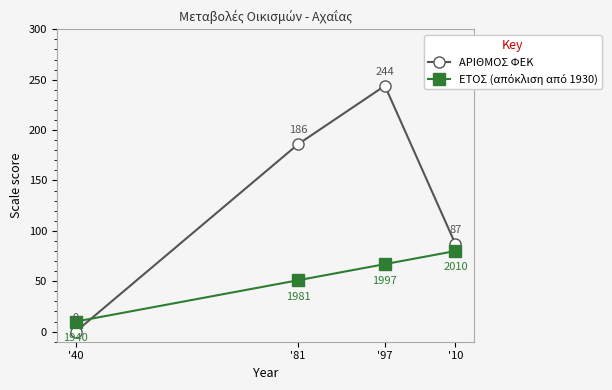

What is the label of the 2nd point from the left?

'81